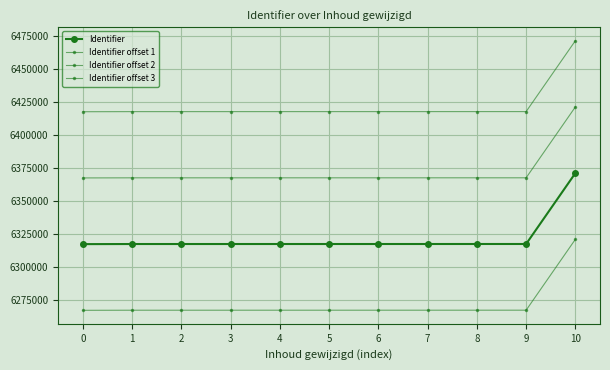

How many data points in Identifier offset 1 are less than 6367582?

5